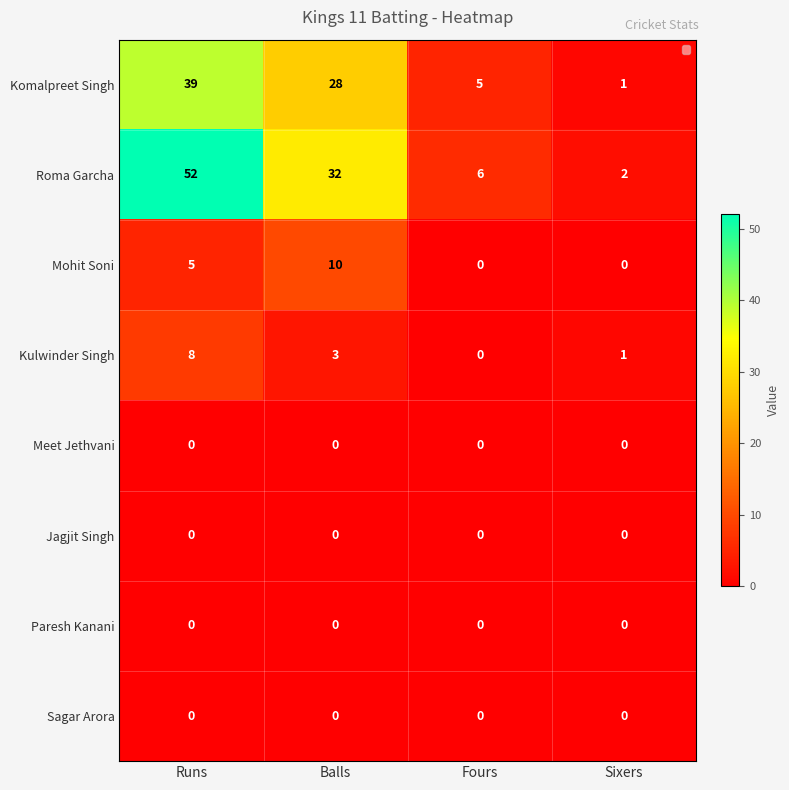

What is the average value of the Komalpreet Singh series?

18